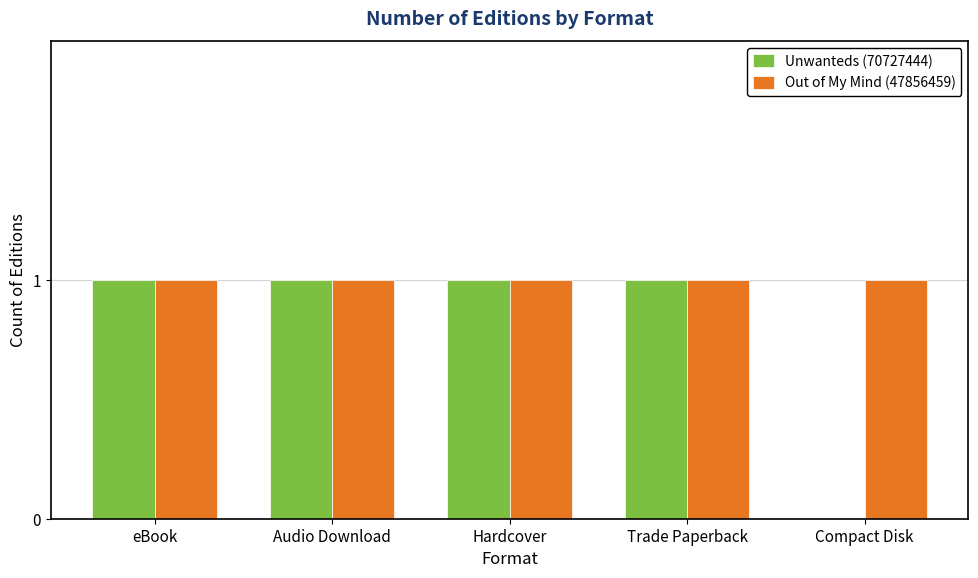

Count the Unwanteds (70727444) values in the range 1 to 2.

4